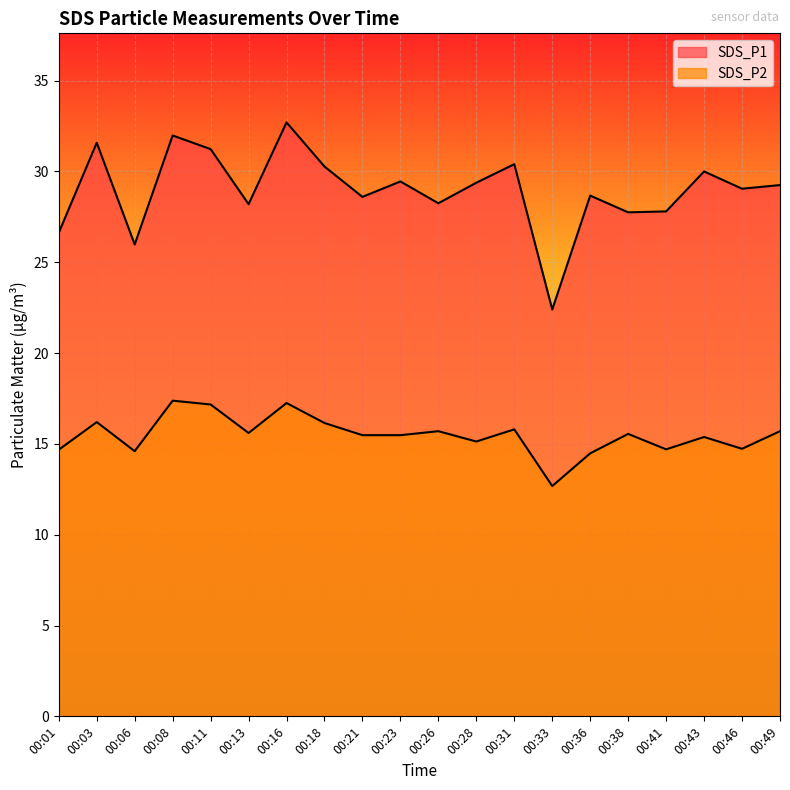

What is the minimum value shown in the chart?

12.7